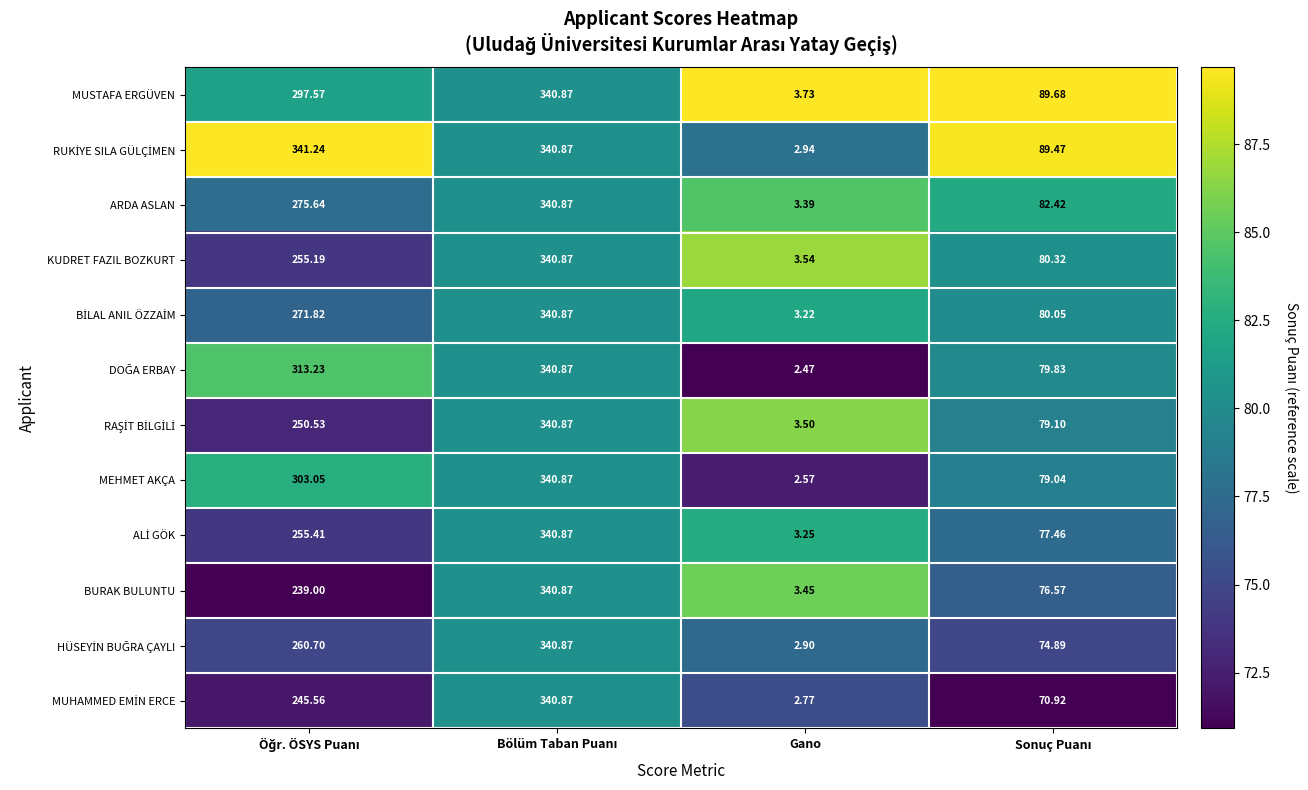

At which category does the chart reach its minimum across all series?

Gano